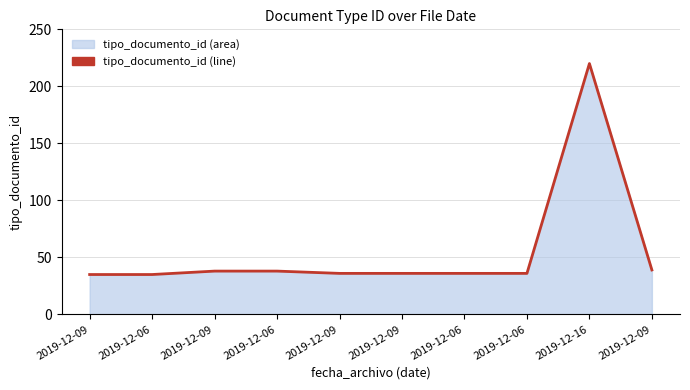

Reading right to left, extract all data points from this chart.

39	220	36	36	36	36	38	38	35	35